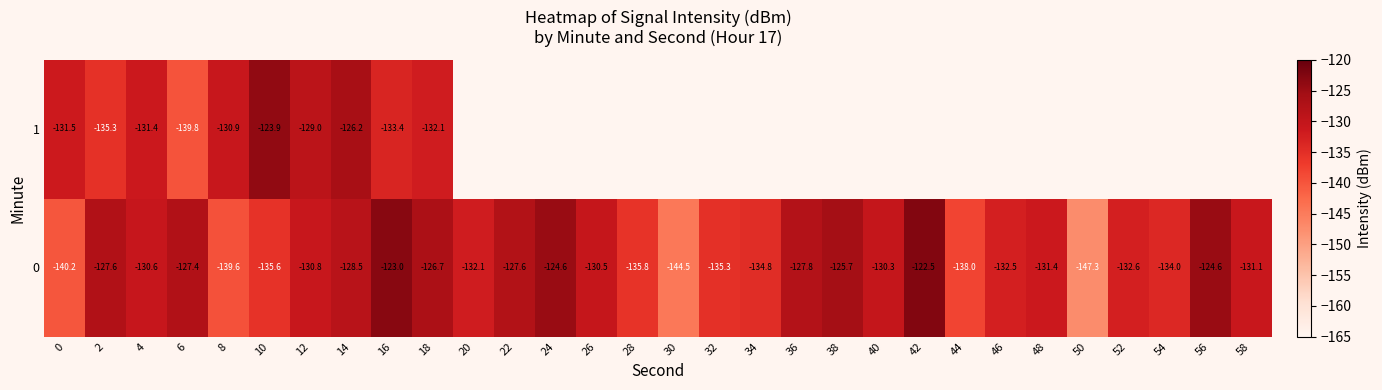

Is the value of 1 at 2 greater than the value of 0 at 16?

No